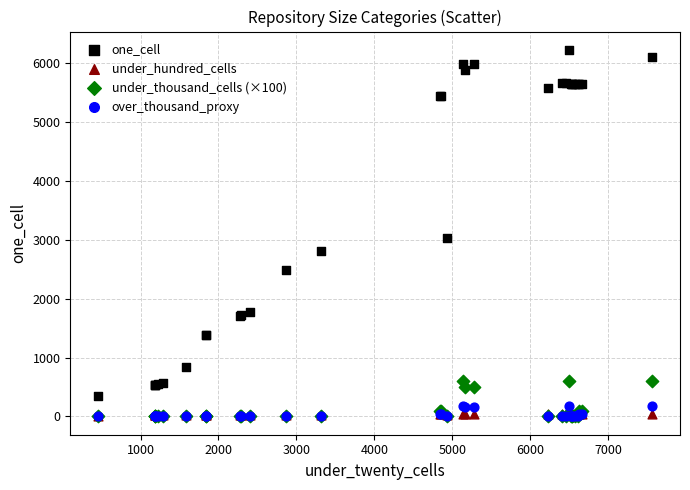

Across all series, what Y value is closest to 3115?

3034